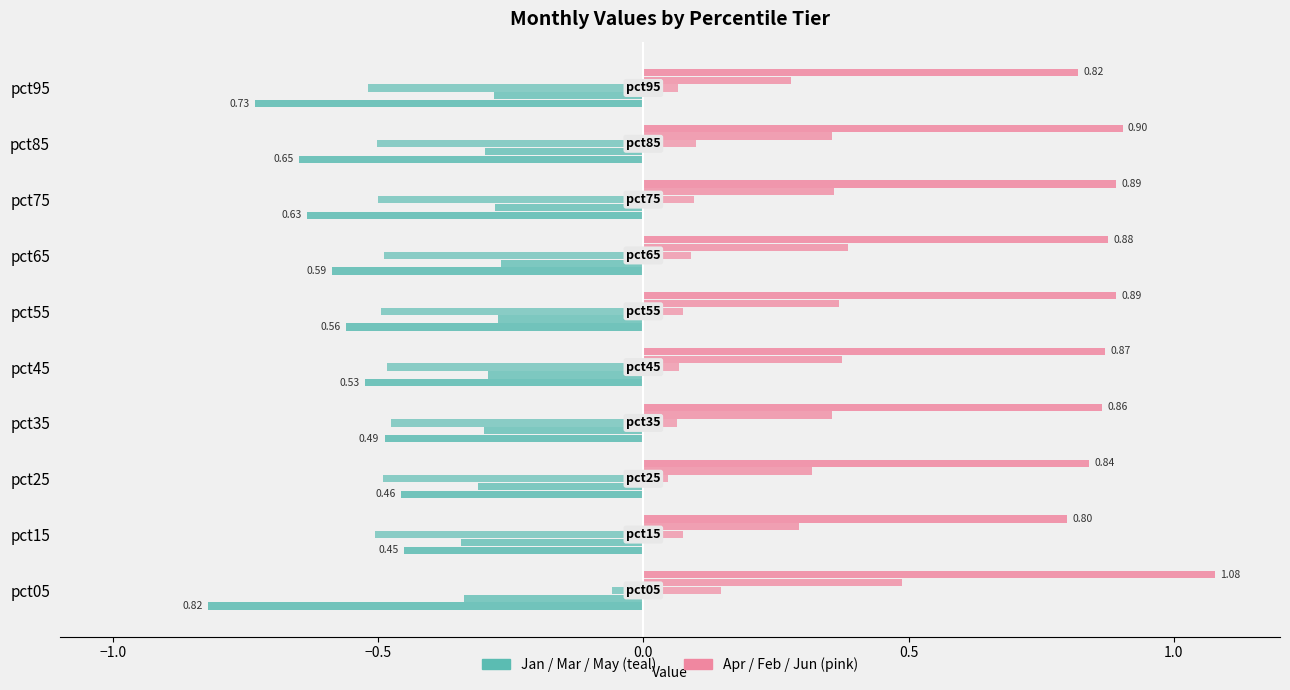

The Jun series shows 0.1 at pct55. True or false?

False